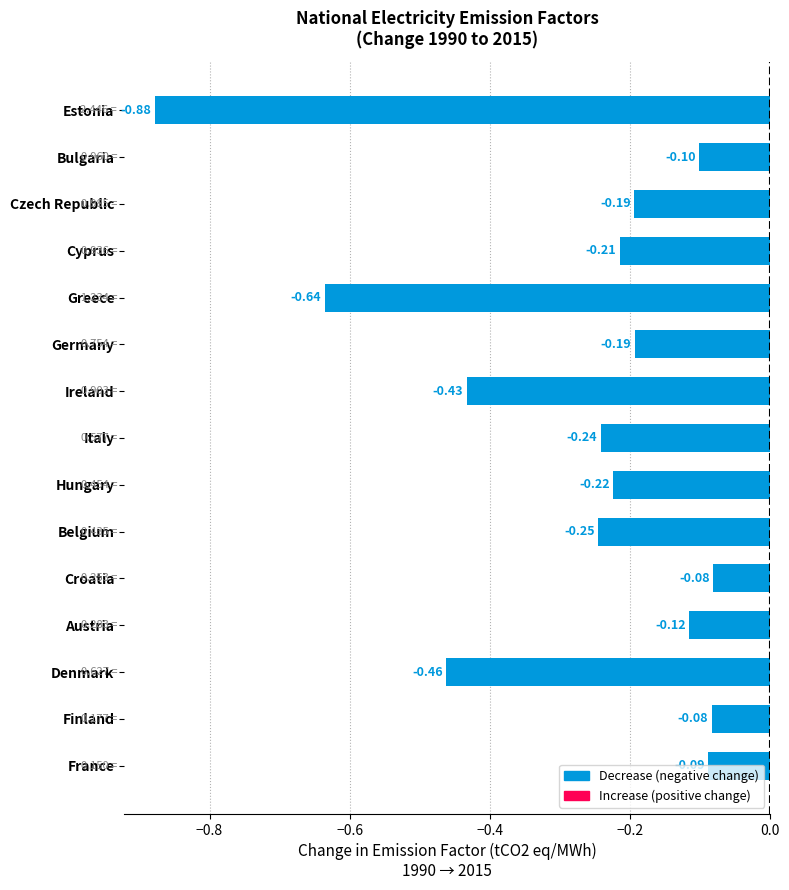

At which category does the chart reach its minimum across all series?

Estonia